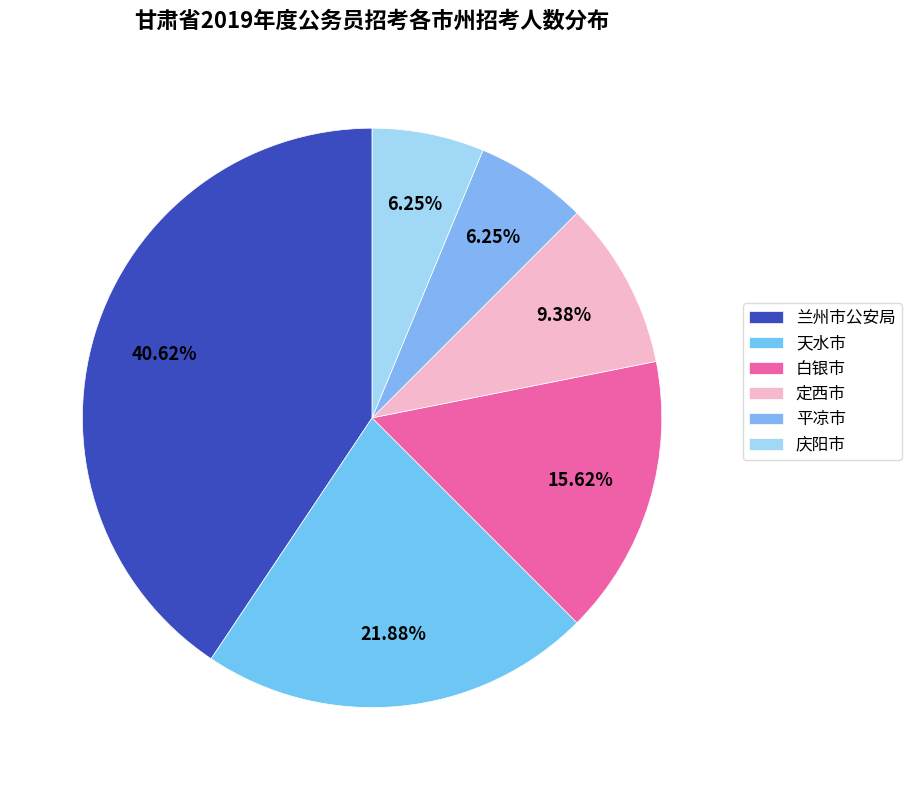

Is it true that 兰州市公安局 is 50% of the pie?

False